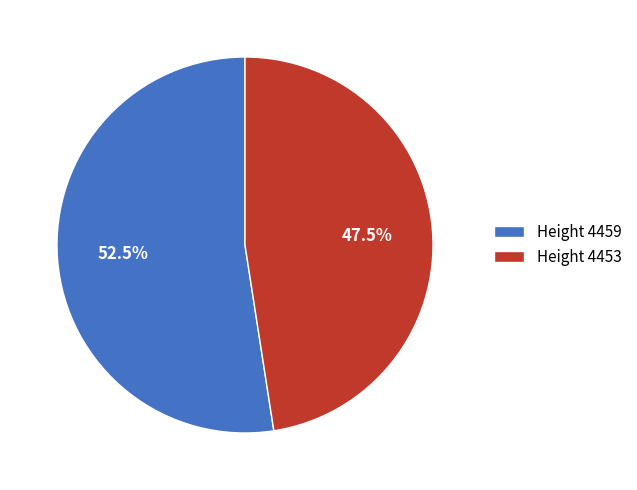

Between Height 4459 and Height 4453, which is larger?

Height 4459